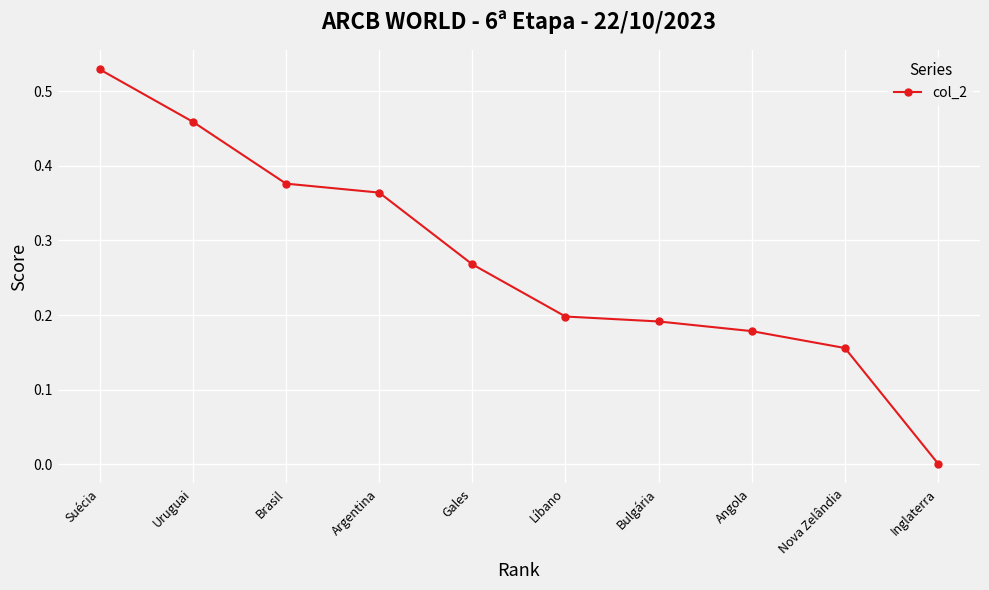

What is the sum of all values?

2.7